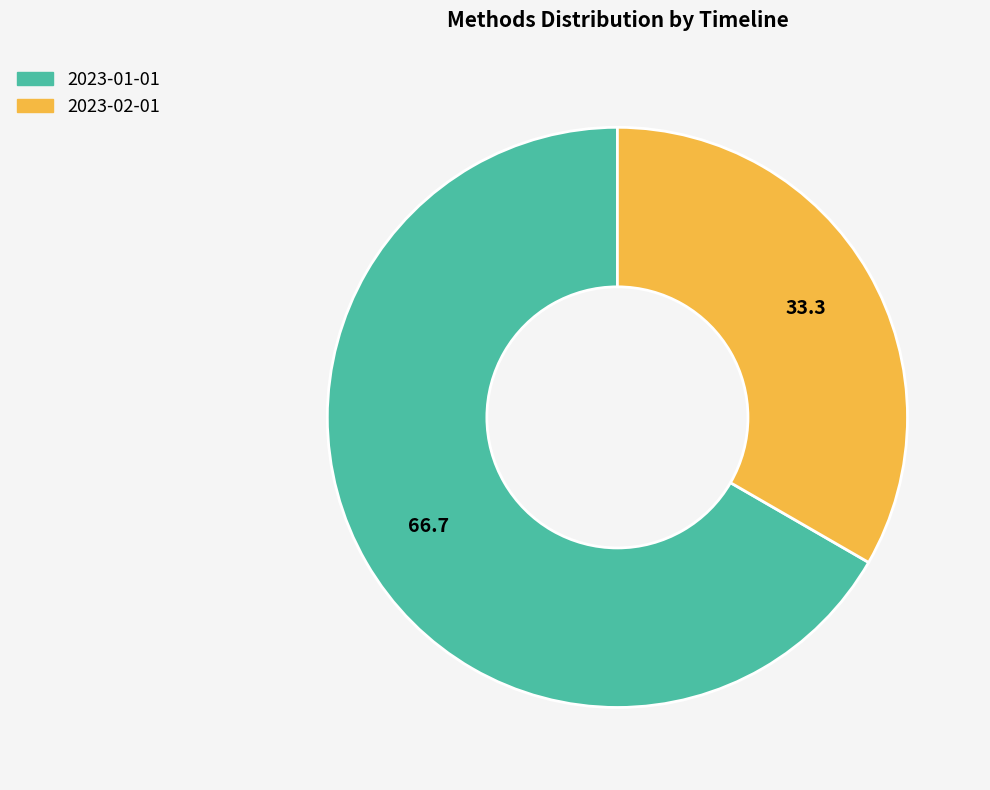

True or false: 2023-02-01 accounts for 33% of the total.

True